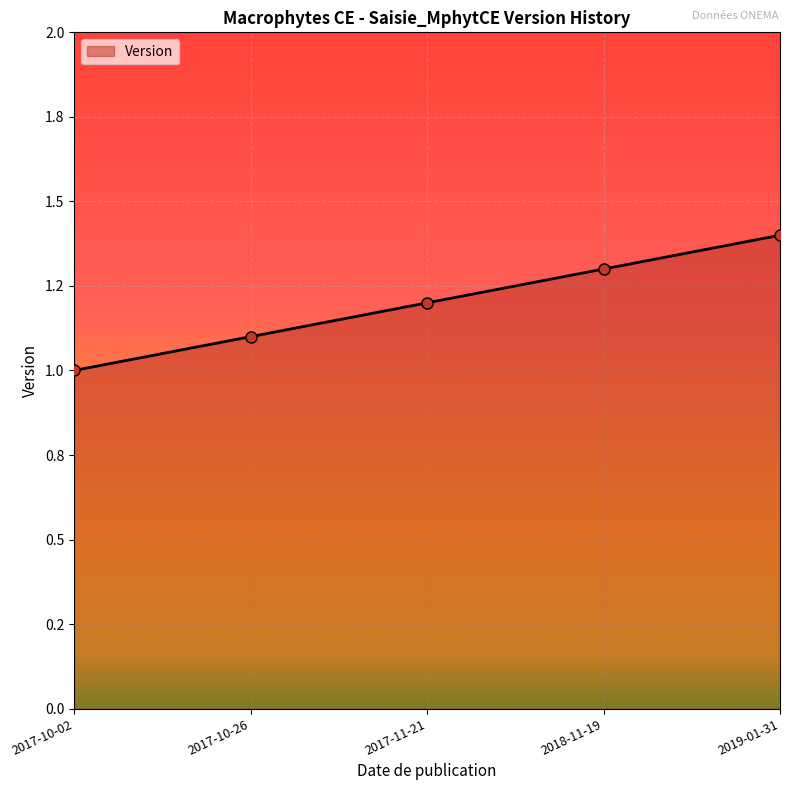

True or false: the data has more than 1 interior local peaks.

False